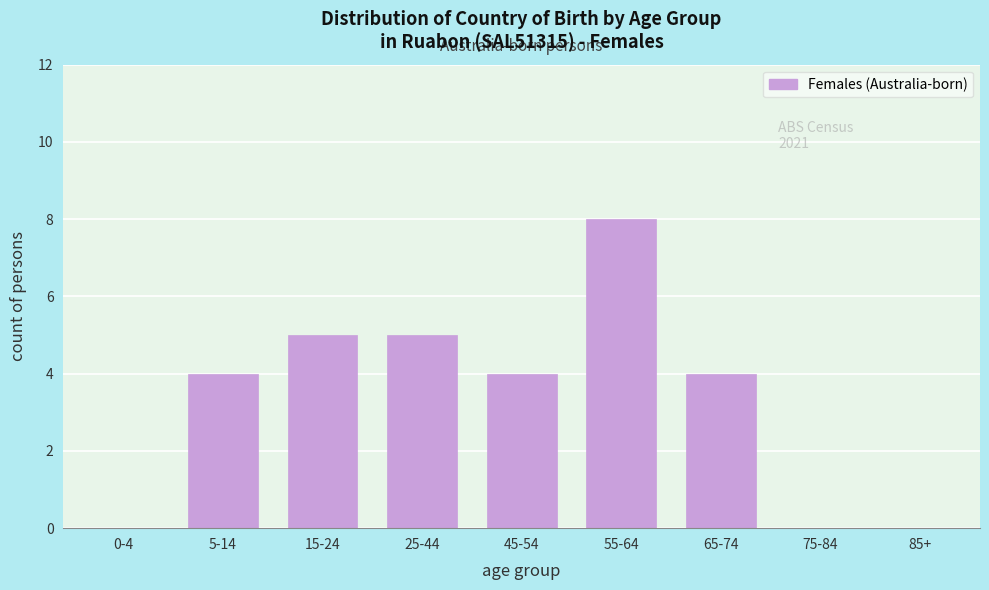

Reading left to right, list all the values displayed in this chart.

0-4=0	5-14=4	15-24=5	25-44=5	45-54=4	55-64=8	65-74=4	75-84=0	85+=0